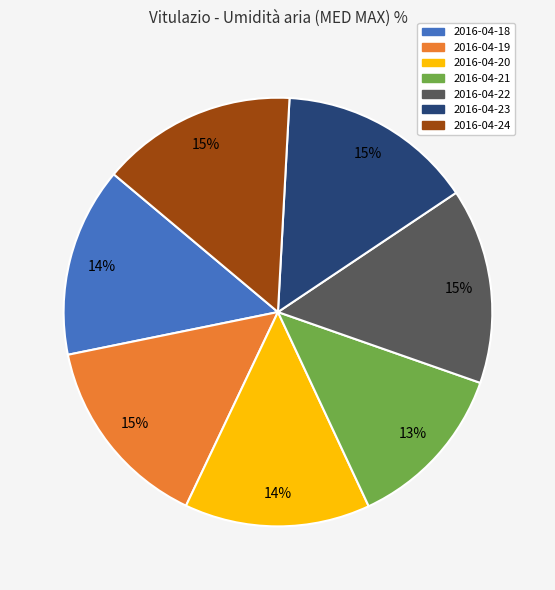

Is 2016-04-24 the majority of the pie?

No